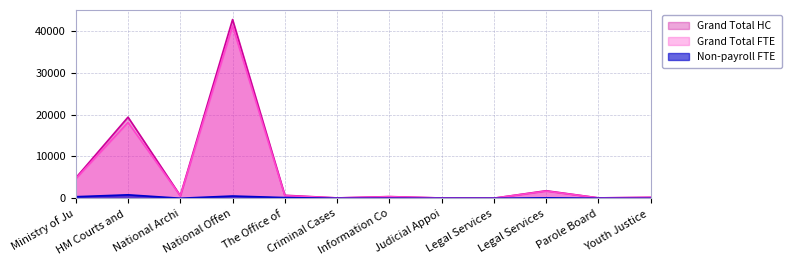

Which series has the largest total across all categories?

Grand Total HC